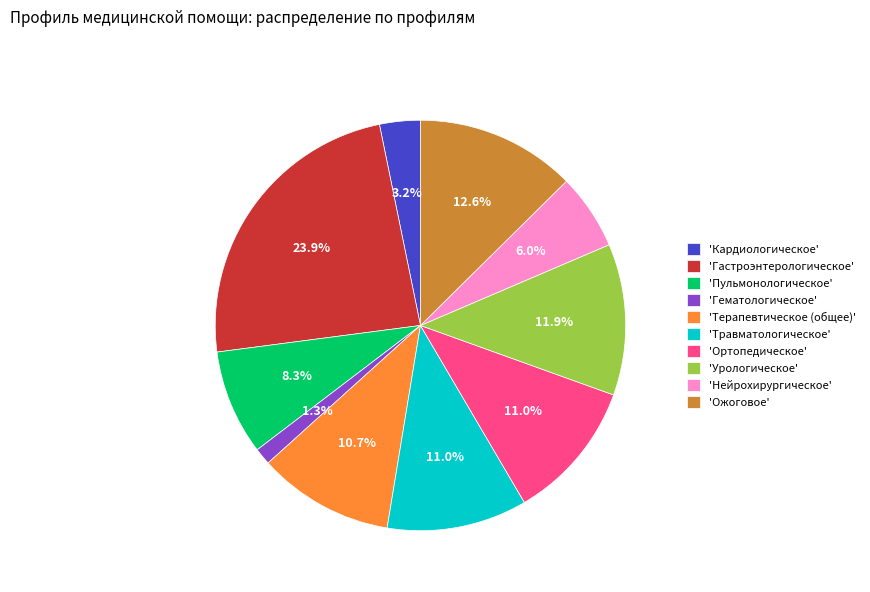

Which category has the smallest portion of the pie?

'Гематологическое'